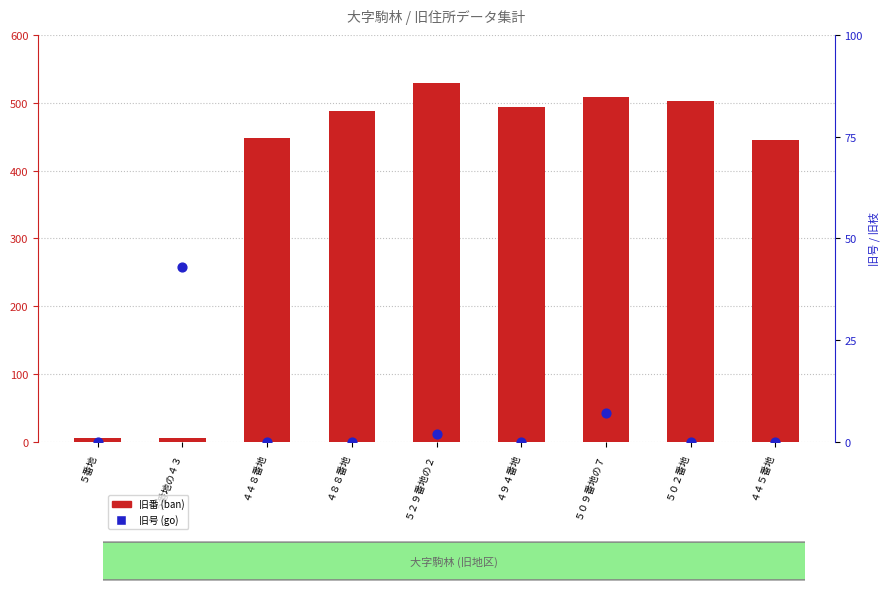

At how many categories does at least one series exceed 365?

7